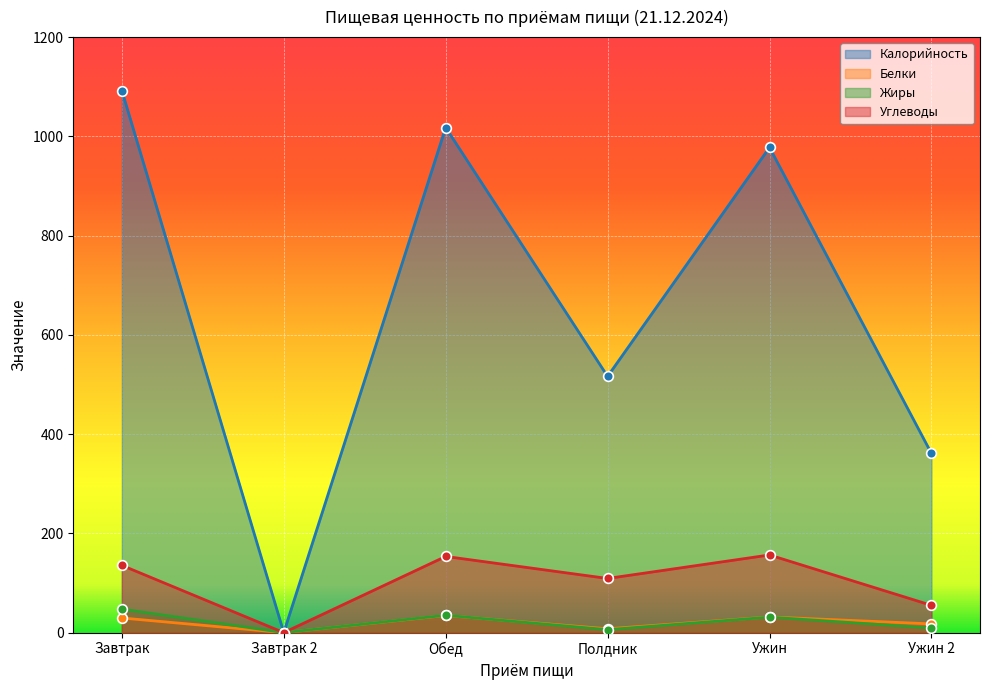

How many lines are shown in the chart?

4